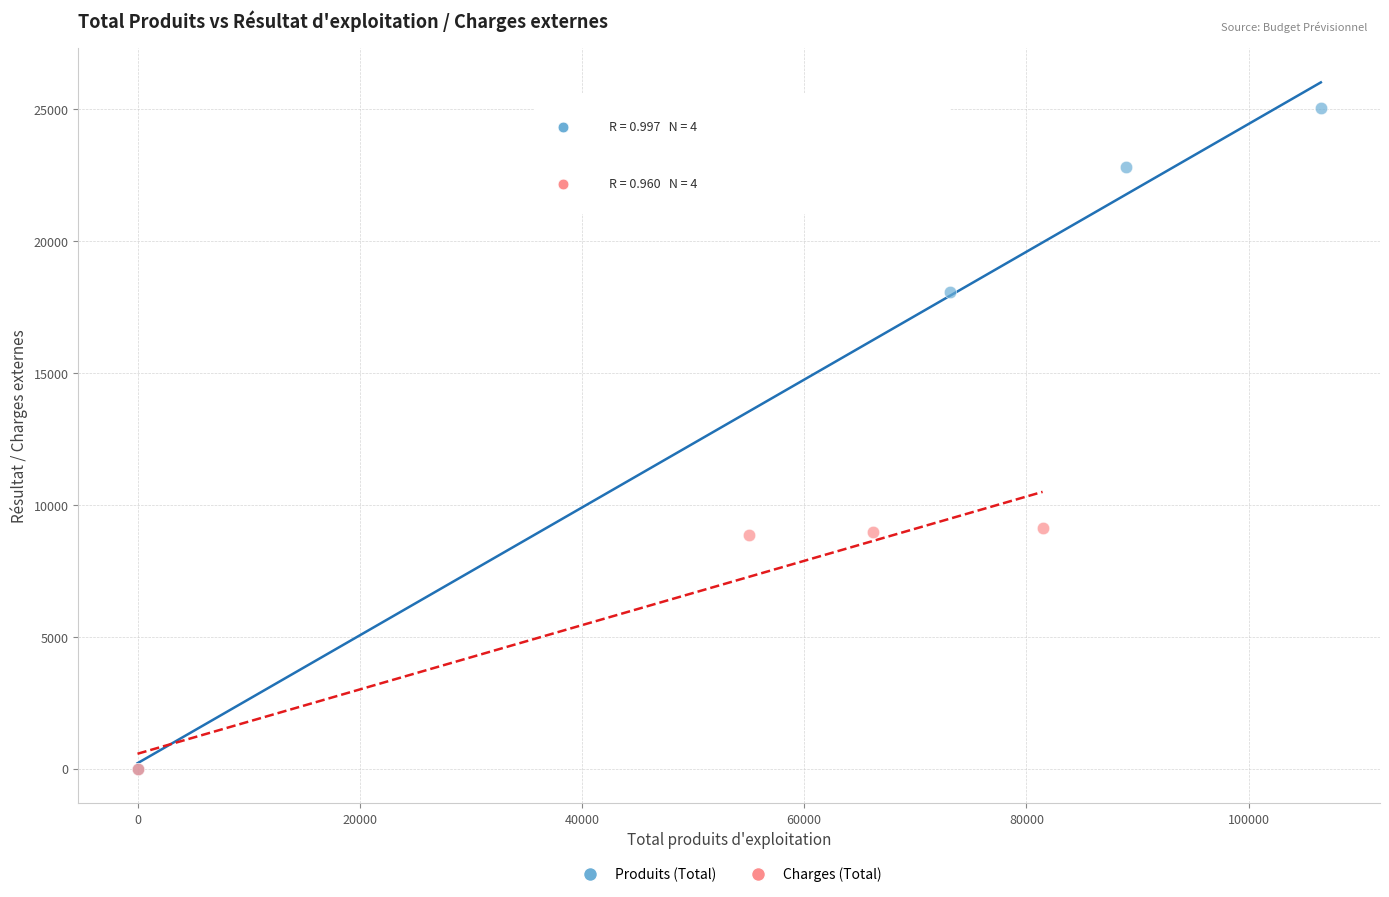

Which series has the largest Y range (max minus min)?

Produits (Total)